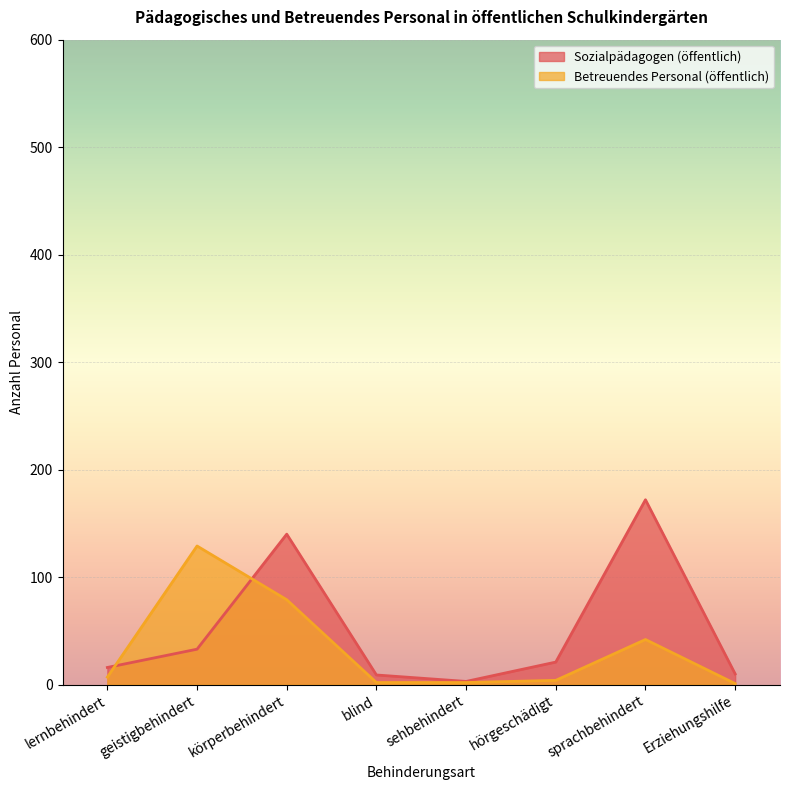

How many data points in Betreuendes Personal (öffentlich) are above 7?

3